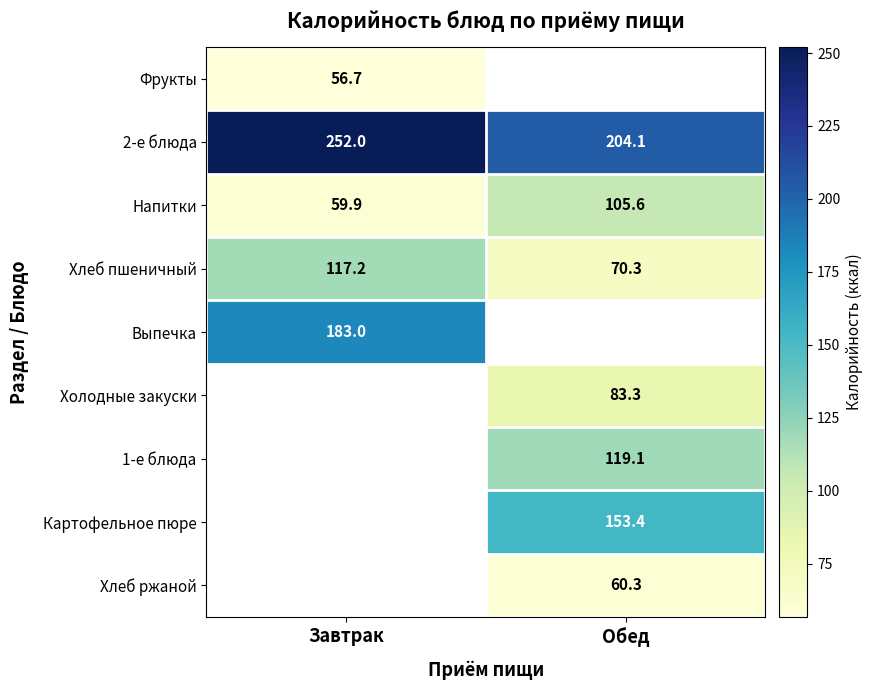

Which category has the lowest value in the 2-е блюда series?

Обед